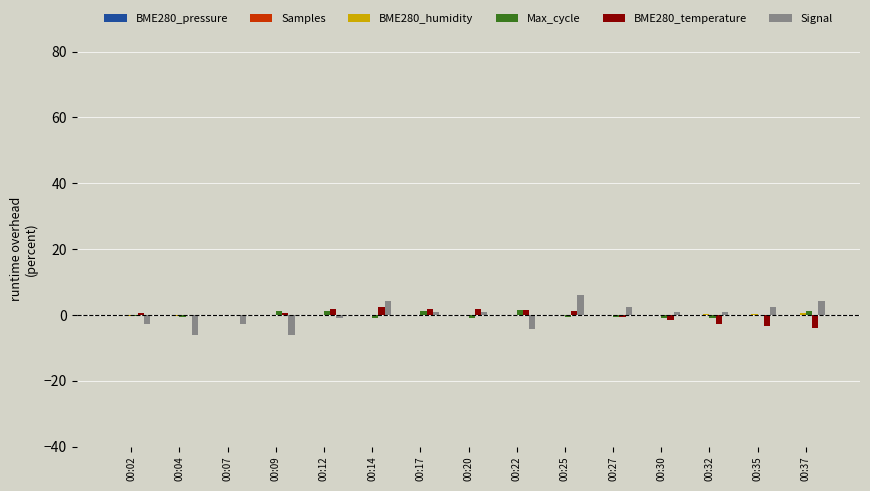

The value of Signal at 00:35 is 2.5. True or false?

True